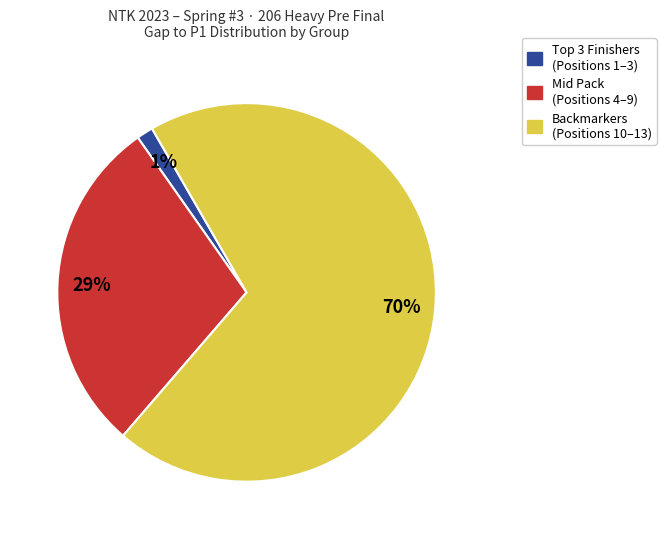

How many slices are in this pie chart?

3